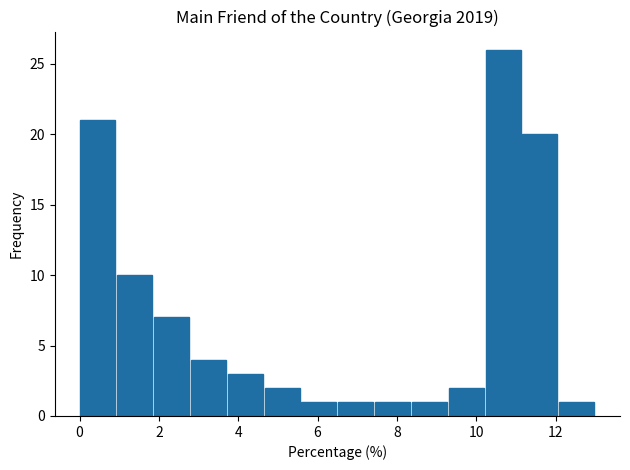

Reading left to right, list every bar in this chart as the range it spans on the x-axis followed by its height. Neither the bar edges nor the heights are printed on the chart, so give them approximately, as read against the axes.

0.0 to 1.0: 21
1.0 to 1.8: 10
1.8 to 2.8: 7
2.8 to 3.8: 4
3.8 to 4.6: 3
4.6 to 5.6: 2
5.6 to 6.6: 1
6.6 to 7.4: 1
7.4 to 8.4: 1
8.4 to 9.2: 1
9.2 to 10.2: 2
10.2 to 11.2: 26
11.2 to 12.0: 20
12.0 to 13.0: 1